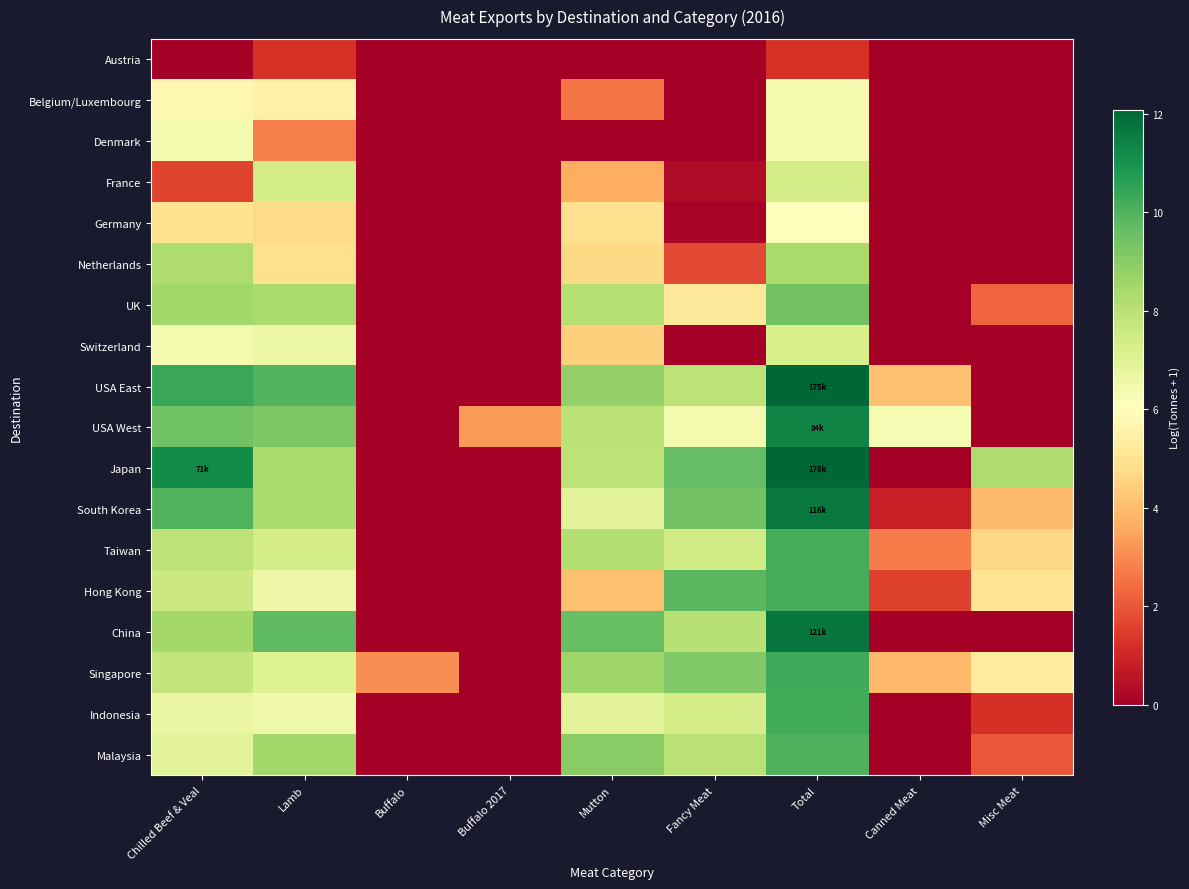

Which has a higher value, Total or Canned Meat?

Total